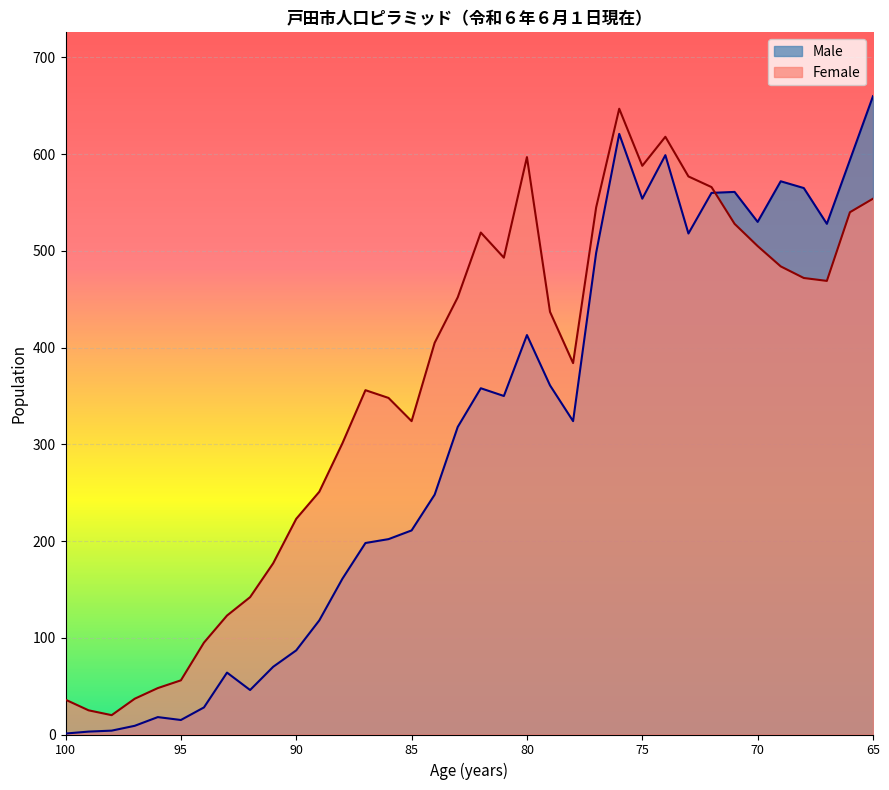

List the series in order of their peak value, lowest first.

Female, Male